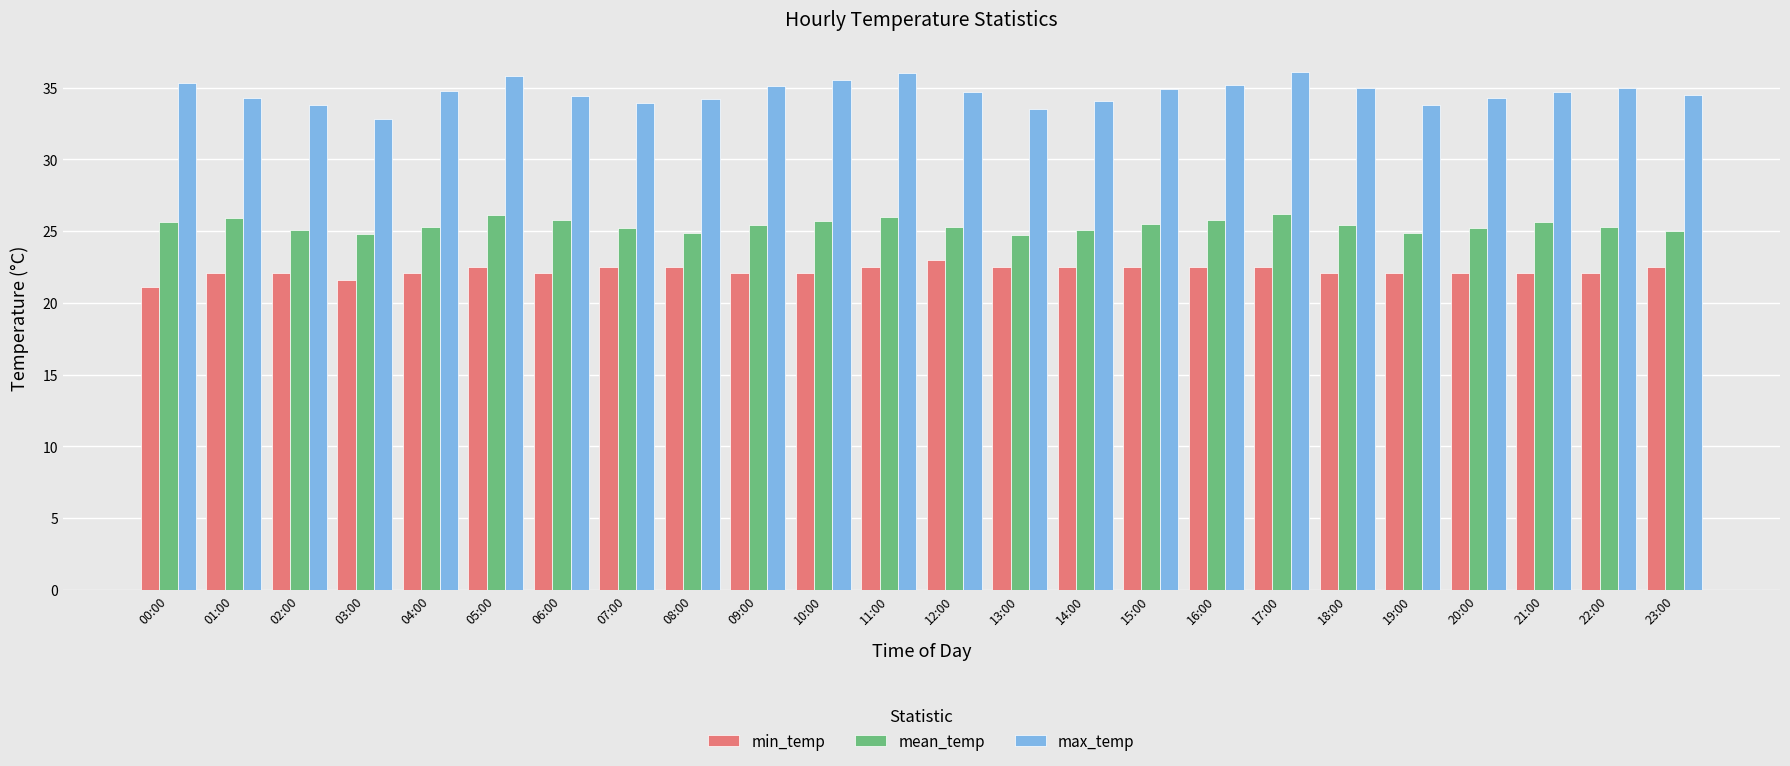

Is it true that max_temp equals 14.8 at 14:00?

False